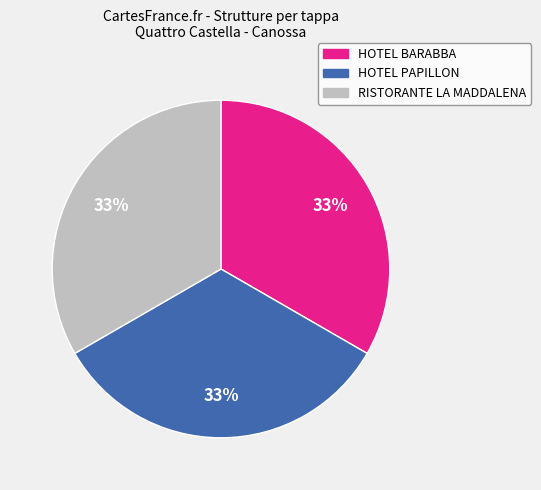

Combined, do RISTORANTE LA MADDALENA and HOTEL PAPILLON account for over 50%?

Yes